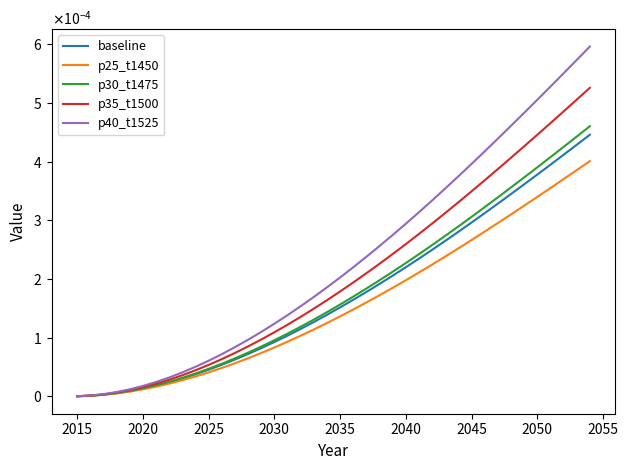

Reading left to right, extract all data points from this chart.

baseline: 0.0	0.0	0.0	0.0	0.0	0.0	0.0	0.0	0.0	0.0	0.0	0.0	0.0	0.0	0.0	0.0	0.0	0.0	0.0	0.0	0.0	0.0	0.0	0.0	0.0	0.0	0.0	0.0	0.0	0.0	0.0	0.0	0.0	0.0	0.0	0.0	0.0	0.0	0.0	0.0
p25_t1450: 0.0	0.0	0.0	0.0	0.0	0.0	0.0	0.0	0.0	0.0	0.0	0.0	0.0	0.0	0.0	0.0	0.0	0.0	0.0	0.0	0.0	0.0	0.0	0.0	0.0	0.0	0.0	0.0	0.0	0.0	0.0	0.0	0.0	0.0	0.0	0.0	0.0	0.0	0.0	0.0
p30_t1475: 0.0	0.0	0.0	0.0	0.0	0.0	0.0	0.0	0.0	0.0	0.0	0.0	0.0	0.0	0.0	0.0	0.0	0.0	0.0	0.0	0.0	0.0	0.0	0.0	0.0	0.0	0.0	0.0	0.0	0.0	0.0	0.0	0.0	0.0	0.0	0.0	0.0	0.0	0.0	0.0
p35_t1500: 0.0	0.0	0.0	0.0	0.0	0.0	0.0	0.0	0.0	0.0	0.0	0.0	0.0	0.0	0.0	0.0	0.0	0.0	0.0	0.0	0.0	0.0	0.0	0.0	0.0	0.0	0.0	0.0	0.0	0.0	0.0	0.0	0.0	0.0	0.0	0.0	0.0	0.0	0.0	0.0
p40_t1525: 0.0	0.0	0.0	0.0	0.0	0.0	0.0	0.0	0.0	0.0	0.0	0.0	0.0	0.0	0.0	0.0	0.0	0.0	0.0	0.0	0.0	0.0	0.0	0.0	0.0	0.0	0.0	0.0	0.0	0.0	0.0	0.0	0.0	0.0	0.0	0.0	0.0	0.0	0.0	0.0